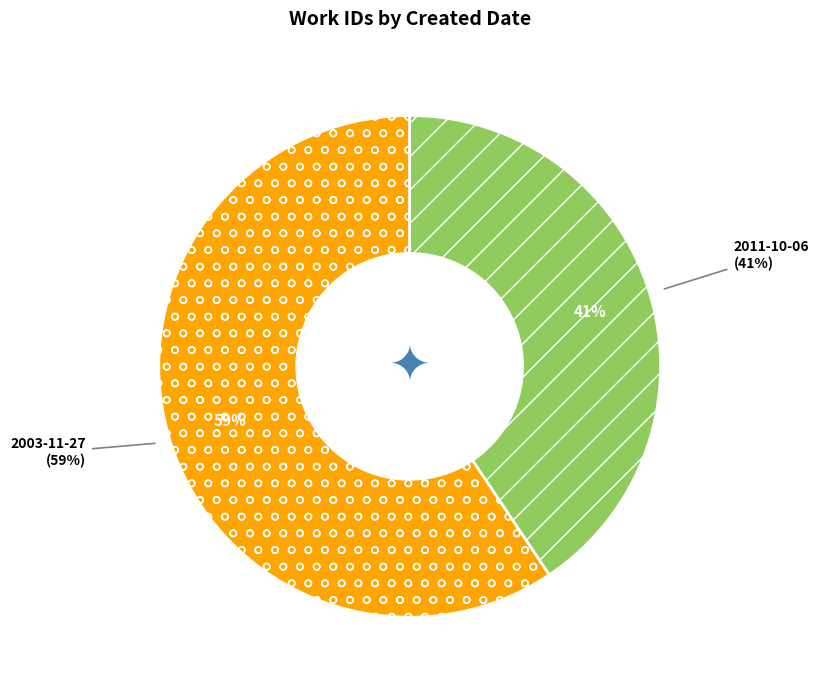

To the nearest percent, what is the combined percentage of 2003-11-27 and 2003-11-27?

59%